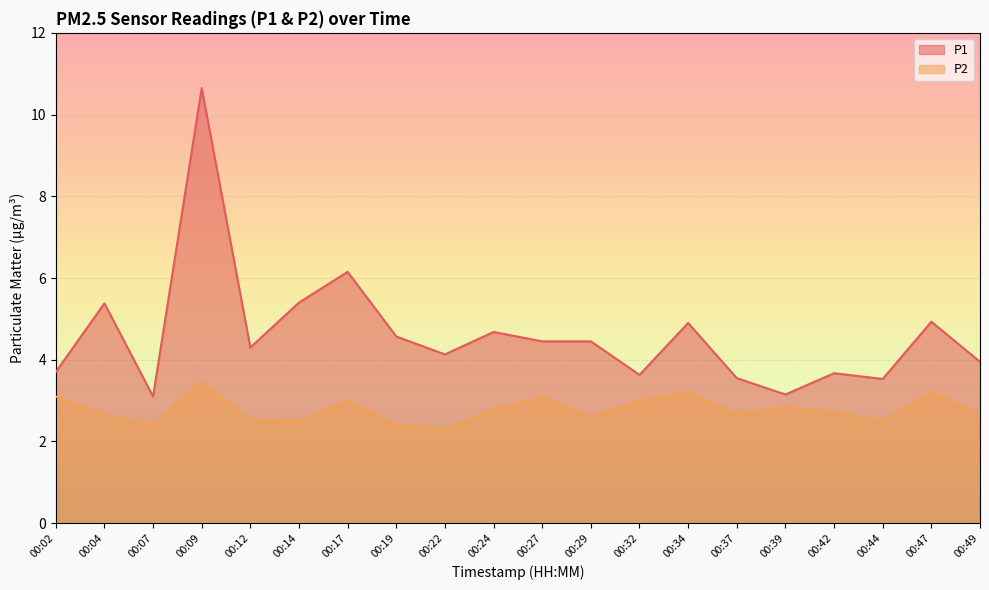

Reading right to left, transcribe all the data shown in this chart.

P1: 00:49=4.0	00:47=4.9	00:44=3.5	00:42=3.7	00:39=3.1	00:37=3.5	00:34=4.9	00:32=3.6	00:29=4.5	00:27=4.5	00:24=4.7	00:22=4.1	00:19=4.6	00:17=6.2	00:14=5.4	00:12=4.3	00:09=10.7	00:07=3.1	00:04=5.4	00:02=3.7
P2: 00:49=2.7	00:47=3.2	00:44=2.5	00:42=2.7	00:39=2.8	00:37=2.7	00:34=3.2	00:32=3.0	00:29=2.6	00:27=3.1	00:24=2.8	00:22=2.3	00:19=2.4	00:17=3.0	00:14=2.5	00:12=2.5	00:09=3.5	00:07=2.4	00:04=2.6	00:02=3.1